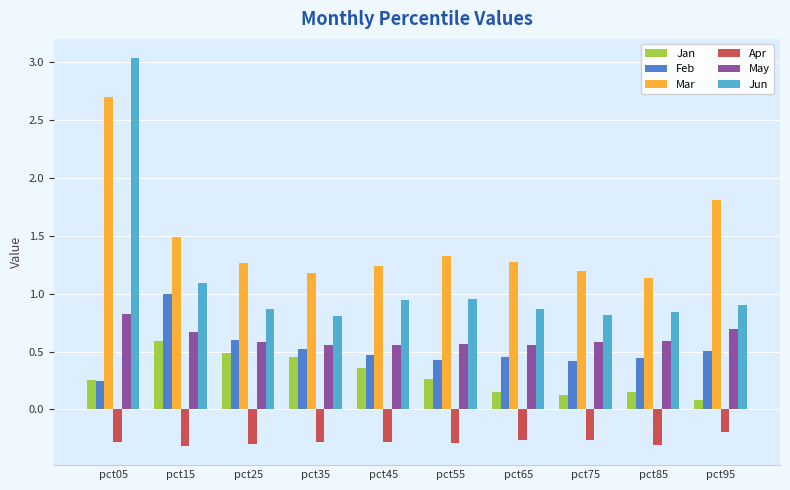

What is the maximum value shown in the chart?

3.0